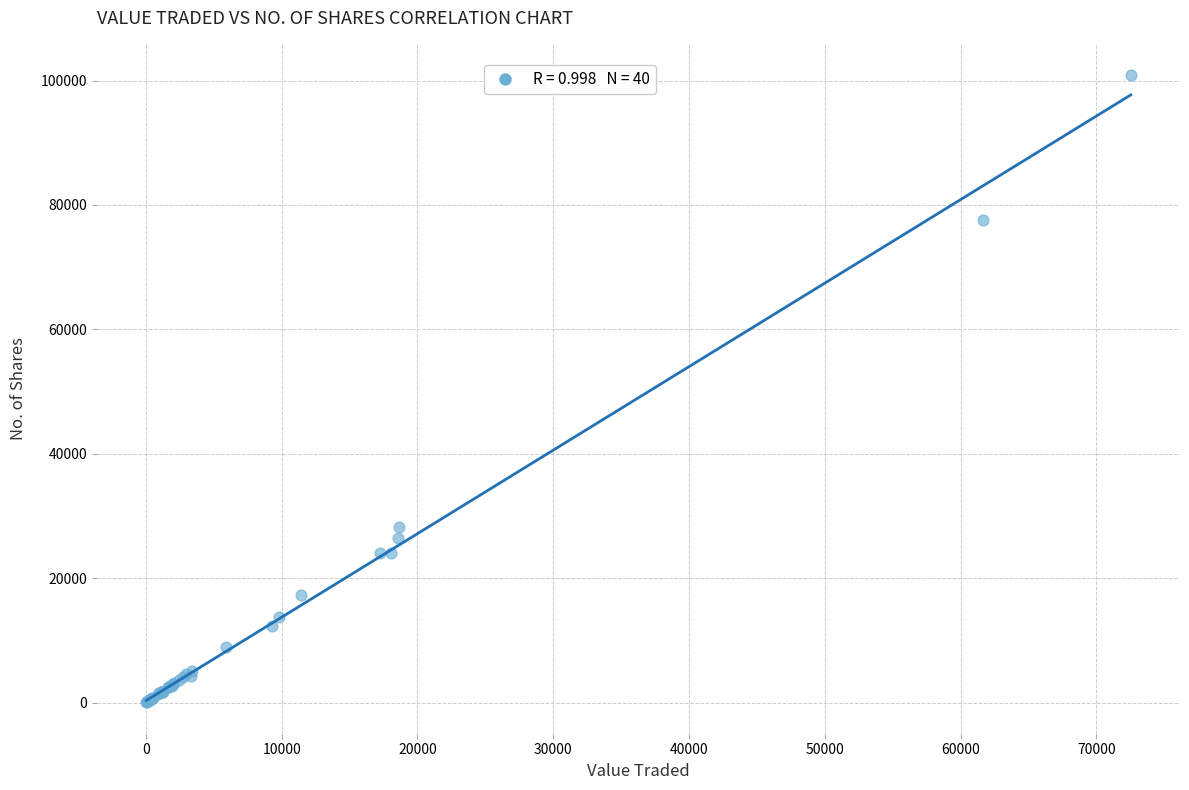

What Y value in the scatter plot is closest to 50481?

28252